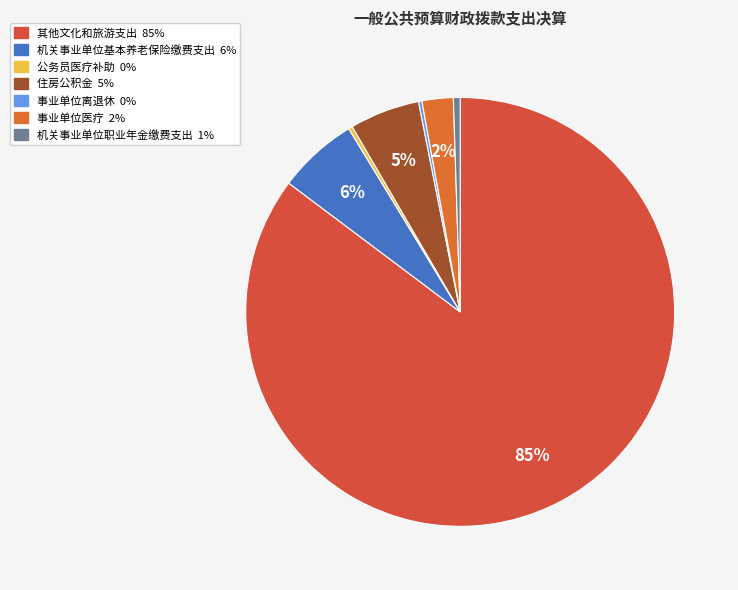

Which category has the smallest portion of the pie?

事业单位离退休